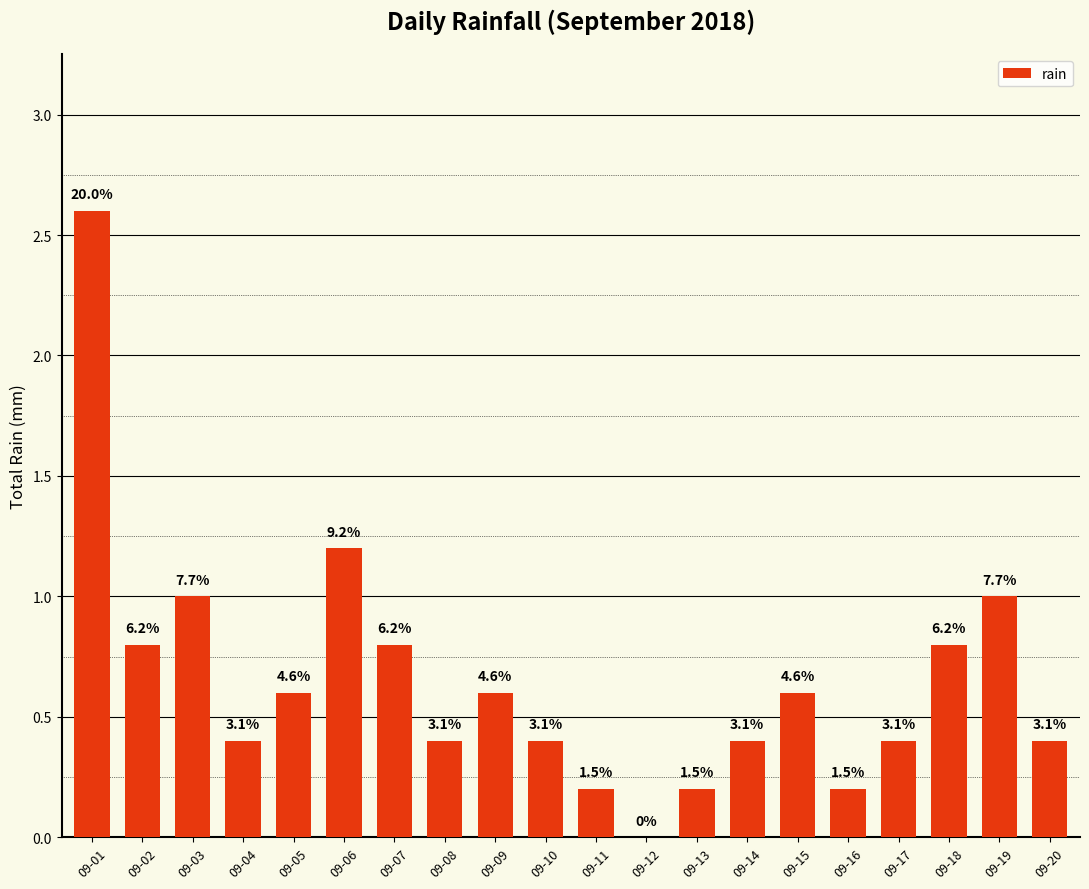

The chart shows a value of 0.8 at 09-18. True or false?

True